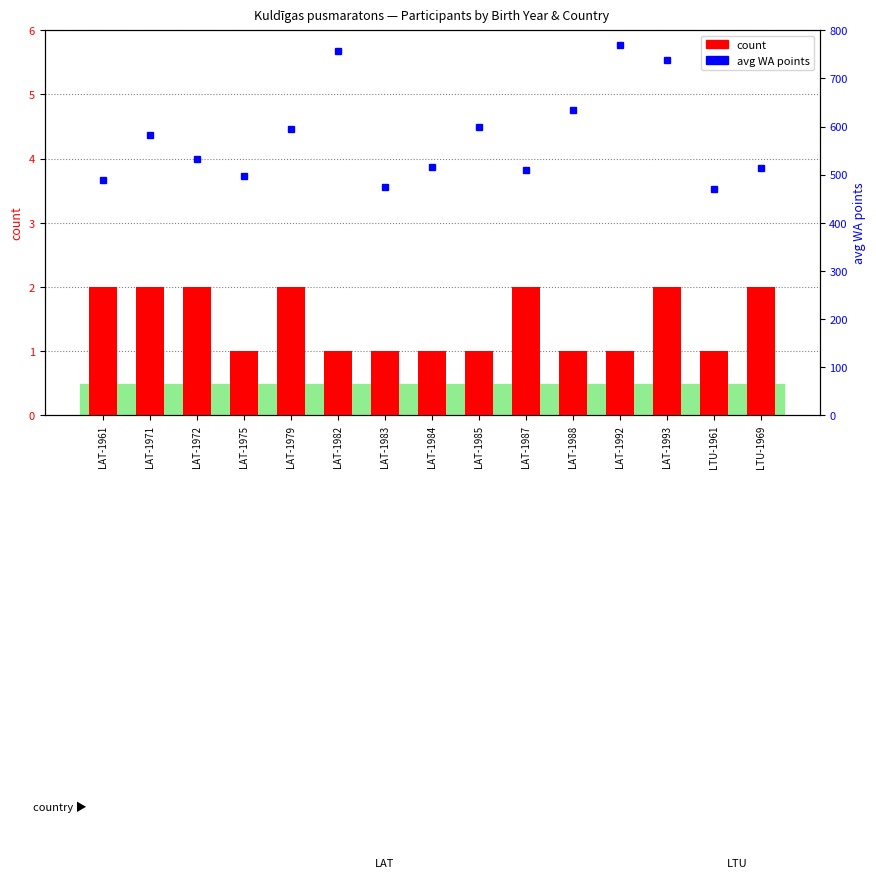

What is the difference between the count values at LAT-1975 and LAT-1979?

1